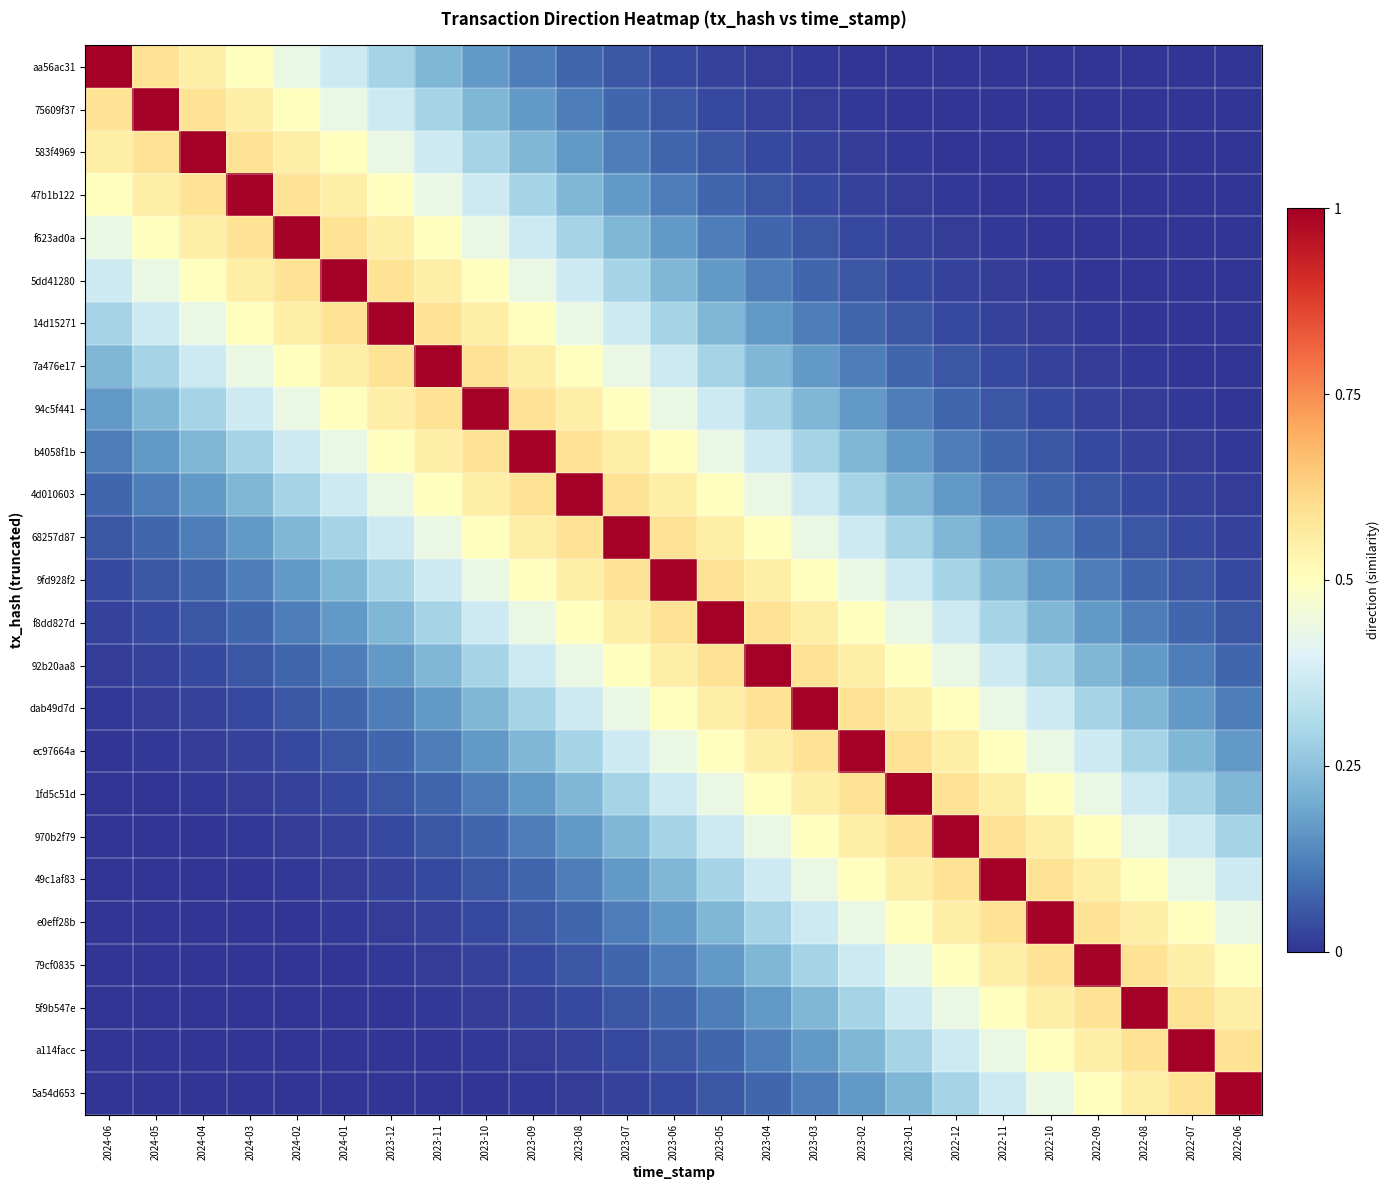

Reading right to left, transcribe all the data shown in this chart.

aa56ac31: 2022-06=0.0	2022-07=0.0	2022-08=0.0	2022-09=0.0	2022-10=0.0	2022-11=0.0	2022-12=0.0	2023-01=0.0	2023-02=0.0	2023-03=0.0	2023-04=0.0	2023-05=0.0	2023-06=0.0	2023-07=0.1	2023-08=0.1	2023-09=0.1	2023-10=0.2	2023-11=0.2	2023-12=0.3	2024-01=0.4	2024-02=0.4	2024-03=0.5	2024-04=0.6	2024-05=0.6	2024-06=1.0
75609f37: 2022-06=0.0	2022-07=0.0	2022-08=0.0	2022-09=0.0	2022-10=0.0	2022-11=0.0	2022-12=0.0	2023-01=0.0	2023-02=0.0	2023-03=0.0	2023-04=0.0	2023-05=0.0	2023-06=0.1	2023-07=0.1	2023-08=0.1	2023-09=0.2	2023-10=0.2	2023-11=0.3	2023-12=0.4	2024-01=0.4	2024-02=0.5	2024-03=0.6	2024-04=0.6	2024-05=1.0	2024-06=0.6
583f4969: 2022-06=0.0	2022-07=0.0	2022-08=0.0	2022-09=0.0	2022-10=0.0	2022-11=0.0	2022-12=0.0	2023-01=0.0	2023-02=0.0	2023-03=0.0	2023-04=0.0	2023-05=0.1	2023-06=0.1	2023-07=0.1	2023-08=0.2	2023-09=0.2	2023-10=0.3	2023-11=0.4	2023-12=0.4	2024-01=0.5	2024-02=0.6	2024-03=0.6	2024-04=1.0	2024-05=0.6	2024-06=0.6
47b1b122: 2022-06=0.0	2022-07=0.0	2022-08=0.0	2022-09=0.0	2022-10=0.0	2022-11=0.0	2022-12=0.0	2023-01=0.0	2023-02=0.0	2023-03=0.0	2023-04=0.1	2023-05=0.1	2023-06=0.1	2023-07=0.2	2023-08=0.2	2023-09=0.3	2023-10=0.4	2023-11=0.4	2023-12=0.5	2024-01=0.6	2024-02=0.6	2024-03=1.0	2024-04=0.6	2024-05=0.6	2024-06=0.5
f623ad0a: 2022-06=0.0	2022-07=0.0	2022-08=0.0	2022-09=0.0	2022-10=0.0	2022-11=0.0	2022-12=0.0	2023-01=0.0	2023-02=0.0	2023-03=0.1	2023-04=0.1	2023-05=0.1	2023-06=0.2	2023-07=0.2	2023-08=0.3	2023-09=0.4	2023-10=0.4	2023-11=0.5	2023-12=0.6	2024-01=0.6	2024-02=1.0	2024-03=0.6	2024-04=0.6	2024-05=0.5	2024-06=0.4
5dd41280: 2022-06=0.0	2022-07=0.0	2022-08=0.0	2022-09=0.0	2022-10=0.0	2022-11=0.0	2022-12=0.0	2023-01=0.0	2023-02=0.1	2023-03=0.1	2023-04=0.1	2023-05=0.2	2023-06=0.2	2023-07=0.3	2023-08=0.4	2023-09=0.4	2023-10=0.5	2023-11=0.6	2023-12=0.6	2024-01=1.0	2024-02=0.6	2024-03=0.6	2024-04=0.5	2024-05=0.4	2024-06=0.4
14d15271: 2022-06=0.0	2022-07=0.0	2022-08=0.0	2022-09=0.0	2022-10=0.0	2022-11=0.0	2022-12=0.0	2023-01=0.1	2023-02=0.1	2023-03=0.1	2023-04=0.2	2023-05=0.2	2023-06=0.3	2023-07=0.4	2023-08=0.4	2023-09=0.5	2023-10=0.6	2023-11=0.6	2023-12=1.0	2024-01=0.6	2024-02=0.6	2024-03=0.5	2024-04=0.4	2024-05=0.4	2024-06=0.3
7a476e17: 2022-06=0.0	2022-07=0.0	2022-08=0.0	2022-09=0.0	2022-10=0.0	2022-11=0.0	2022-12=0.1	2023-01=0.1	2023-02=0.1	2023-03=0.2	2023-04=0.2	2023-05=0.3	2023-06=0.4	2023-07=0.4	2023-08=0.5	2023-09=0.6	2023-10=0.6	2023-11=1.0	2023-12=0.6	2024-01=0.6	2024-02=0.5	2024-03=0.4	2024-04=0.4	2024-05=0.3	2024-06=0.2
94c5f441: 2022-06=0.0	2022-07=0.0	2022-08=0.0	2022-09=0.0	2022-10=0.0	2022-11=0.1	2022-12=0.1	2023-01=0.1	2023-02=0.2	2023-03=0.2	2023-04=0.3	2023-05=0.4	2023-06=0.4	2023-07=0.5	2023-08=0.6	2023-09=0.6	2023-10=1.0	2023-11=0.6	2023-12=0.6	2024-01=0.5	2024-02=0.4	2024-03=0.4	2024-04=0.3	2024-05=0.2	2024-06=0.2
b4058f1b: 2022-06=0.0	2022-07=0.0	2022-08=0.0	2022-09=0.0	2022-10=0.1	2022-11=0.1	2022-12=0.1	2023-01=0.2	2023-02=0.2	2023-03=0.3	2023-04=0.4	2023-05=0.4	2023-06=0.5	2023-07=0.6	2023-08=0.6	2023-09=1.0	2023-10=0.6	2023-11=0.6	2023-12=0.5	2024-01=0.4	2024-02=0.4	2024-03=0.3	2024-04=0.2	2024-05=0.2	2024-06=0.1
4d010603: 2022-06=0.0	2022-07=0.0	2022-08=0.0	2022-09=0.1	2022-10=0.1	2022-11=0.1	2022-12=0.2	2023-01=0.2	2023-02=0.3	2023-03=0.4	2023-04=0.4	2023-05=0.5	2023-06=0.6	2023-07=0.6	2023-08=1.0	2023-09=0.6	2023-10=0.6	2023-11=0.5	2023-12=0.4	2024-01=0.4	2024-02=0.3	2024-03=0.2	2024-04=0.2	2024-05=0.1	2024-06=0.1
68257d87: 2022-06=0.0	2022-07=0.0	2022-08=0.1	2022-09=0.1	2022-10=0.1	2022-11=0.2	2022-12=0.2	2023-01=0.3	2023-02=0.4	2023-03=0.4	2023-04=0.5	2023-05=0.6	2023-06=0.6	2023-07=1.0	2023-08=0.6	2023-09=0.6	2023-10=0.5	2023-11=0.4	2023-12=0.4	2024-01=0.3	2024-02=0.2	2024-03=0.2	2024-04=0.1	2024-05=0.1	2024-06=0.1
9fd928f2: 2022-06=0.0	2022-07=0.1	2022-08=0.1	2022-09=0.1	2022-10=0.2	2022-11=0.2	2022-12=0.3	2023-01=0.4	2023-02=0.4	2023-03=0.5	2023-04=0.6	2023-05=0.6	2023-06=1.0	2023-07=0.6	2023-08=0.6	2023-09=0.5	2023-10=0.4	2023-11=0.4	2023-12=0.3	2024-01=0.2	2024-02=0.2	2024-03=0.1	2024-04=0.1	2024-05=0.1	2024-06=0.0
f8dd827d: 2022-06=0.1	2022-07=0.1	2022-08=0.1	2022-09=0.2	2022-10=0.2	2022-11=0.3	2022-12=0.4	2023-01=0.4	2023-02=0.5	2023-03=0.6	2023-04=0.6	2023-05=1.0	2023-06=0.6	2023-07=0.6	2023-08=0.5	2023-09=0.4	2023-10=0.4	2023-11=0.3	2023-12=0.2	2024-01=0.2	2024-02=0.1	2024-03=0.1	2024-04=0.1	2024-05=0.0	2024-06=0.0
92b20aa8: 2022-06=0.1	2022-07=0.1	2022-08=0.2	2022-09=0.2	2022-10=0.3	2022-11=0.4	2022-12=0.4	2023-01=0.5	2023-02=0.6	2023-03=0.6	2023-04=1.0	2023-05=0.6	2023-06=0.6	2023-07=0.5	2023-08=0.4	2023-09=0.4	2023-10=0.3	2023-11=0.2	2023-12=0.2	2024-01=0.1	2024-02=0.1	2024-03=0.1	2024-04=0.0	2024-05=0.0	2024-06=0.0
dab49d7d: 2022-06=0.1	2022-07=0.2	2022-08=0.2	2022-09=0.3	2022-10=0.4	2022-11=0.4	2022-12=0.5	2023-01=0.6	2023-02=0.6	2023-03=1.0	2023-04=0.6	2023-05=0.6	2023-06=0.5	2023-07=0.4	2023-08=0.4	2023-09=0.3	2023-10=0.2	2023-11=0.2	2023-12=0.1	2024-01=0.1	2024-02=0.1	2024-03=0.0	2024-04=0.0	2024-05=0.0	2024-06=0.0
ec97664a: 2022-06=0.2	2022-07=0.2	2022-08=0.3	2022-09=0.4	2022-10=0.4	2022-11=0.5	2022-12=0.6	2023-01=0.6	2023-02=1.0	2023-03=0.6	2023-04=0.6	2023-05=0.5	2023-06=0.4	2023-07=0.4	2023-08=0.3	2023-09=0.2	2023-10=0.2	2023-11=0.1	2023-12=0.1	2024-01=0.1	2024-02=0.0	2024-03=0.0	2024-04=0.0	2024-05=0.0	2024-06=0.0
1fd5c51d: 2022-06=0.2	2022-07=0.3	2022-08=0.4	2022-09=0.4	2022-10=0.5	2022-11=0.6	2022-12=0.6	2023-01=1.0	2023-02=0.6	2023-03=0.6	2023-04=0.5	2023-05=0.4	2023-06=0.4	2023-07=0.3	2023-08=0.2	2023-09=0.2	2023-10=0.1	2023-11=0.1	2023-12=0.1	2024-01=0.0	2024-02=0.0	2024-03=0.0	2024-04=0.0	2024-05=0.0	2024-06=0.0
970b2f79: 2022-06=0.3	2022-07=0.4	2022-08=0.4	2022-09=0.5	2022-10=0.6	2022-11=0.6	2022-12=1.0	2023-01=0.6	2023-02=0.6	2023-03=0.5	2023-04=0.4	2023-05=0.4	2023-06=0.3	2023-07=0.2	2023-08=0.2	2023-09=0.1	2023-10=0.1	2023-11=0.1	2023-12=0.0	2024-01=0.0	2024-02=0.0	2024-03=0.0	2024-04=0.0	2024-05=0.0	2024-06=0.0
49c1af83: 2022-06=0.4	2022-07=0.4	2022-08=0.5	2022-09=0.6	2022-10=0.6	2022-11=1.0	2022-12=0.6	2023-01=0.6	2023-02=0.5	2023-03=0.4	2023-04=0.4	2023-05=0.3	2023-06=0.2	2023-07=0.2	2023-08=0.1	2023-09=0.1	2023-10=0.1	2023-11=0.0	2023-12=0.0	2024-01=0.0	2024-02=0.0	2024-03=0.0	2024-04=0.0	2024-05=0.0	2024-06=0.0
e0eff28b: 2022-06=0.4	2022-07=0.5	2022-08=0.6	2022-09=0.6	2022-10=1.0	2022-11=0.6	2022-12=0.6	2023-01=0.5	2023-02=0.4	2023-03=0.4	2023-04=0.3	2023-05=0.2	2023-06=0.2	2023-07=0.1	2023-08=0.1	2023-09=0.1	2023-10=0.0	2023-11=0.0	2023-12=0.0	2024-01=0.0	2024-02=0.0	2024-03=0.0	2024-04=0.0	2024-05=0.0	2024-06=0.0
79cf0835: 2022-06=0.5	2022-07=0.6	2022-08=0.6	2022-09=1.0	2022-10=0.6	2022-11=0.6	2022-12=0.5	2023-01=0.4	2023-02=0.4	2023-03=0.3	2023-04=0.2	2023-05=0.2	2023-06=0.1	2023-07=0.1	2023-08=0.1	2023-09=0.0	2023-10=0.0	2023-11=0.0	2023-12=0.0	2024-01=0.0	2024-02=0.0	2024-03=0.0	2024-04=0.0	2024-05=0.0	2024-06=0.0
5f9b547e: 2022-06=0.6	2022-07=0.6	2022-08=1.0	2022-09=0.6	2022-10=0.6	2022-11=0.5	2022-12=0.4	2023-01=0.4	2023-02=0.3	2023-03=0.2	2023-04=0.2	2023-05=0.1	2023-06=0.1	2023-07=0.1	2023-08=0.0	2023-09=0.0	2023-10=0.0	2023-11=0.0	2023-12=0.0	2024-01=0.0	2024-02=0.0	2024-03=0.0	2024-04=0.0	2024-05=0.0	2024-06=0.0
a114facc: 2022-06=0.6	2022-07=1.0	2022-08=0.6	2022-09=0.6	2022-10=0.5	2022-11=0.4	2022-12=0.4	2023-01=0.3	2023-02=0.2	2023-03=0.2	2023-04=0.1	2023-05=0.1	2023-06=0.1	2023-07=0.0	2023-08=0.0	2023-09=0.0	2023-10=0.0	2023-11=0.0	2023-12=0.0	2024-01=0.0	2024-02=0.0	2024-03=0.0	2024-04=0.0	2024-05=0.0	2024-06=0.0
5a54d653: 2022-06=1.0	2022-07=0.6	2022-08=0.6	2022-09=0.5	2022-10=0.4	2022-11=0.4	2022-12=0.3	2023-01=0.2	2023-02=0.2	2023-03=0.1	2023-04=0.1	2023-05=0.1	2023-06=0.0	2023-07=0.0	2023-08=0.0	2023-09=0.0	2023-10=0.0	2023-11=0.0	2023-12=0.0	2024-01=0.0	2024-02=0.0	2024-03=0.0	2024-04=0.0	2024-05=0.0	2024-06=0.0